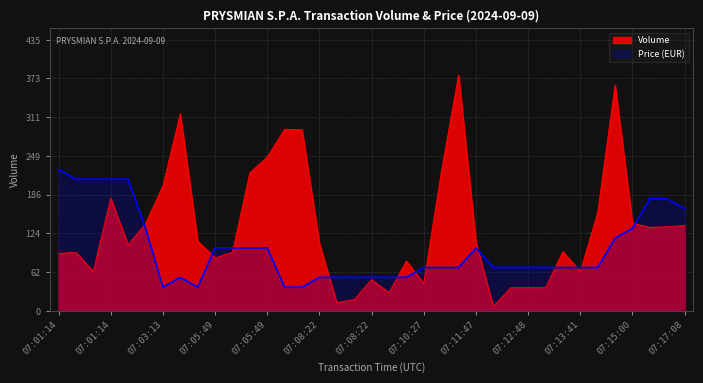

What is the difference between the maximum and minimum values in the Volume series?

372.0